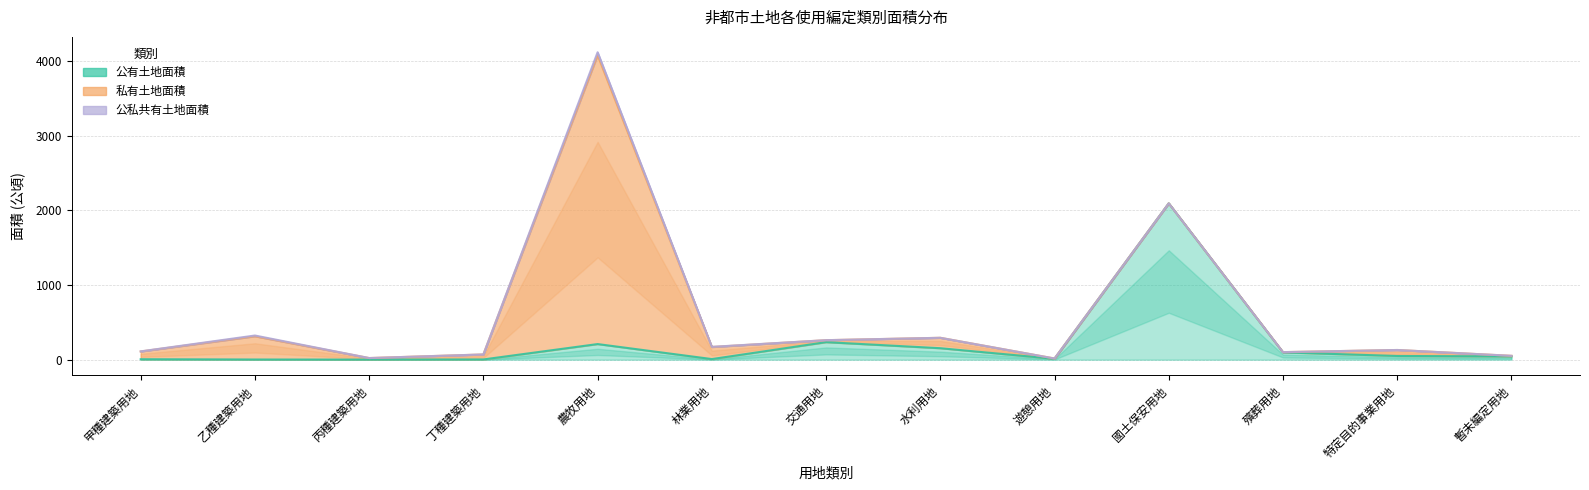

Where is the first local minimum for 私有土地面積?

丙種建築用地